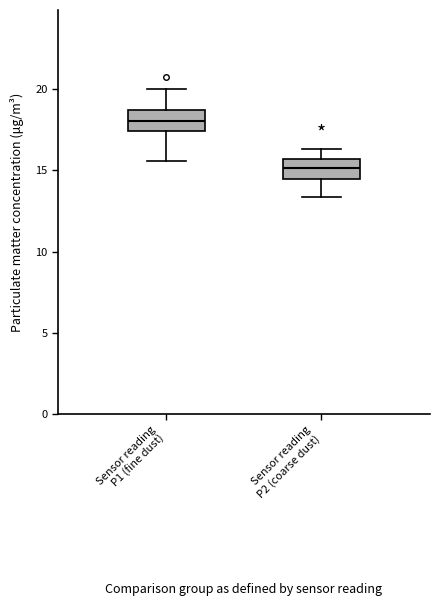

Reading left to right, transcribe this box plot: for each box, give where its median line is, the range the box spans, and where its two whiskers end, as read against the y-axis. The values are not printed on the chart, so give them approximately, as read against the axis.

Sensor reading P1 (fine dust): median 18.0, box 17.5 to 18.5, whiskers 15.5 to 20.0
Sensor reading P2 (coarse dust): median 15.0, box 14.5 to 15.5, whiskers 13.5 to 16.5